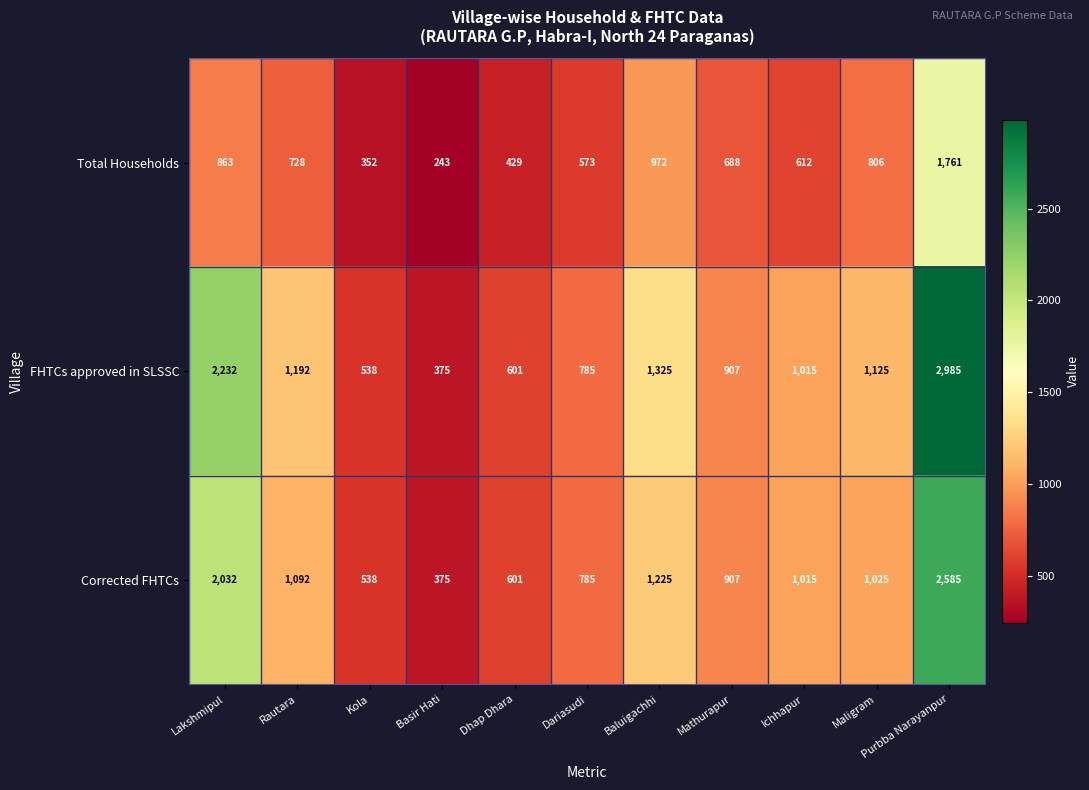

What is the difference between the maximum and second lowest values in the Corrected FHTCs series?

2047